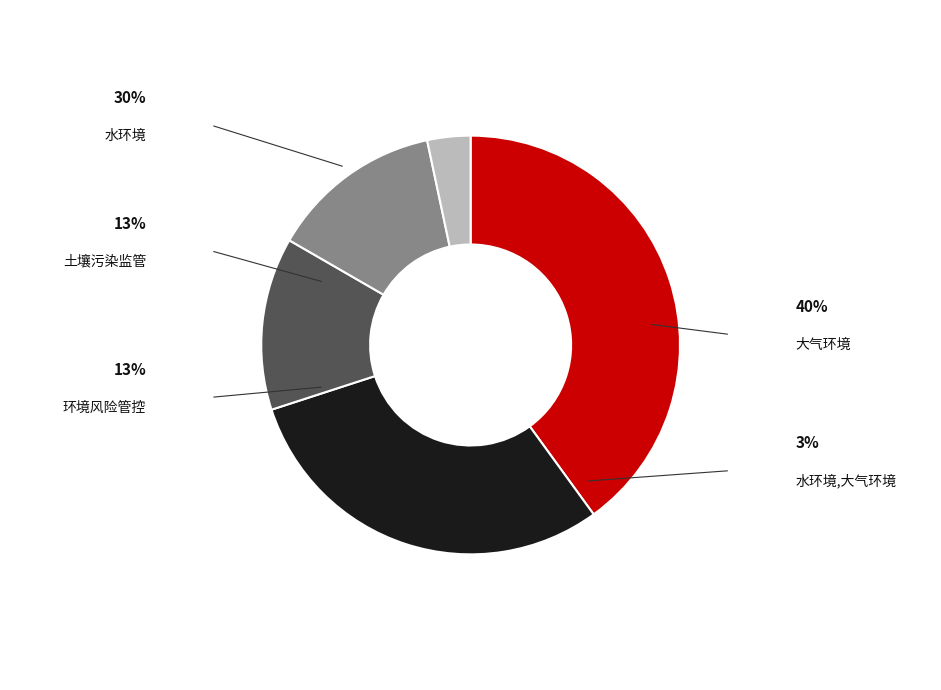

Is there a majority slice in this chart?

No